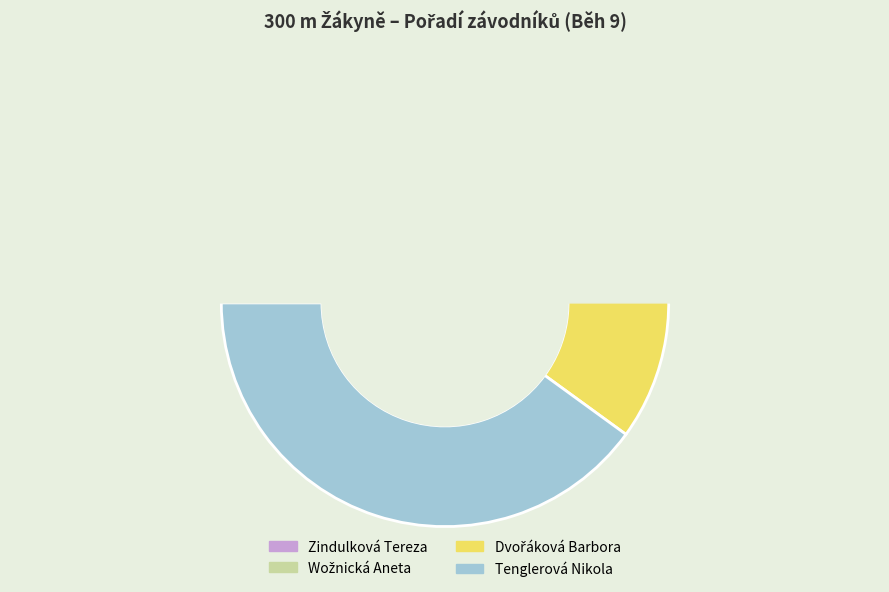

What is the largest slice in the pie chart?

Tenglerová Nikola